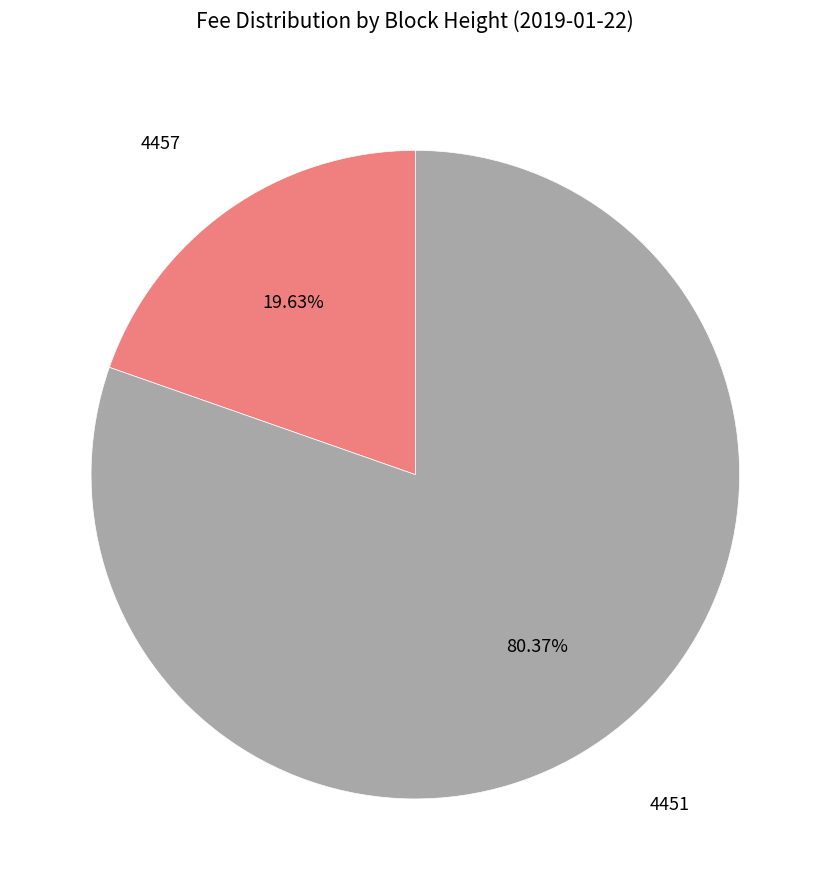

Count the number of slices in the pie.

2